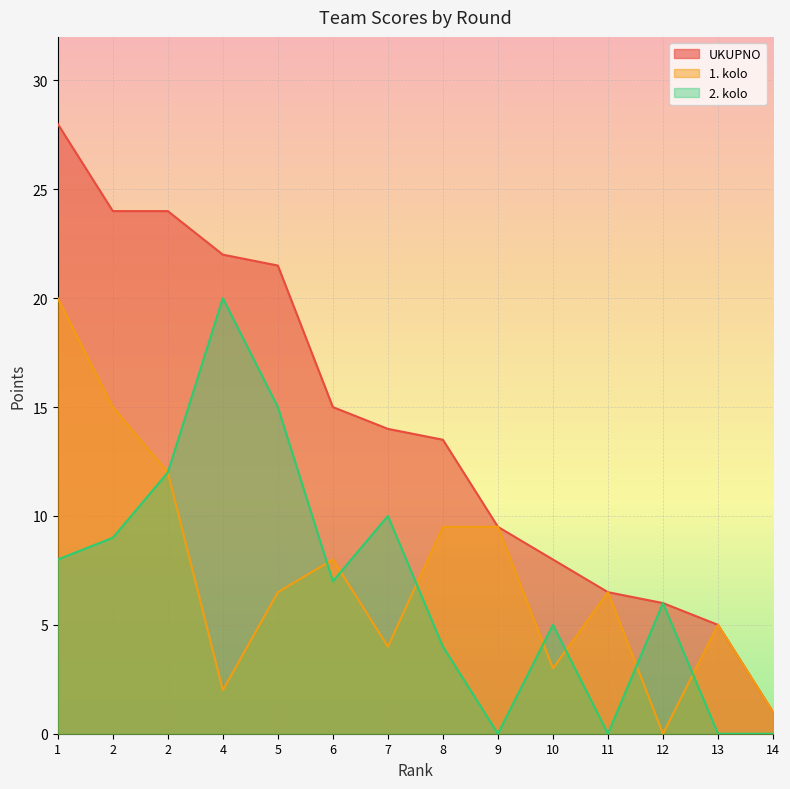

True or false: UKUPNO has more than 0 points higher than both neighbors.

False